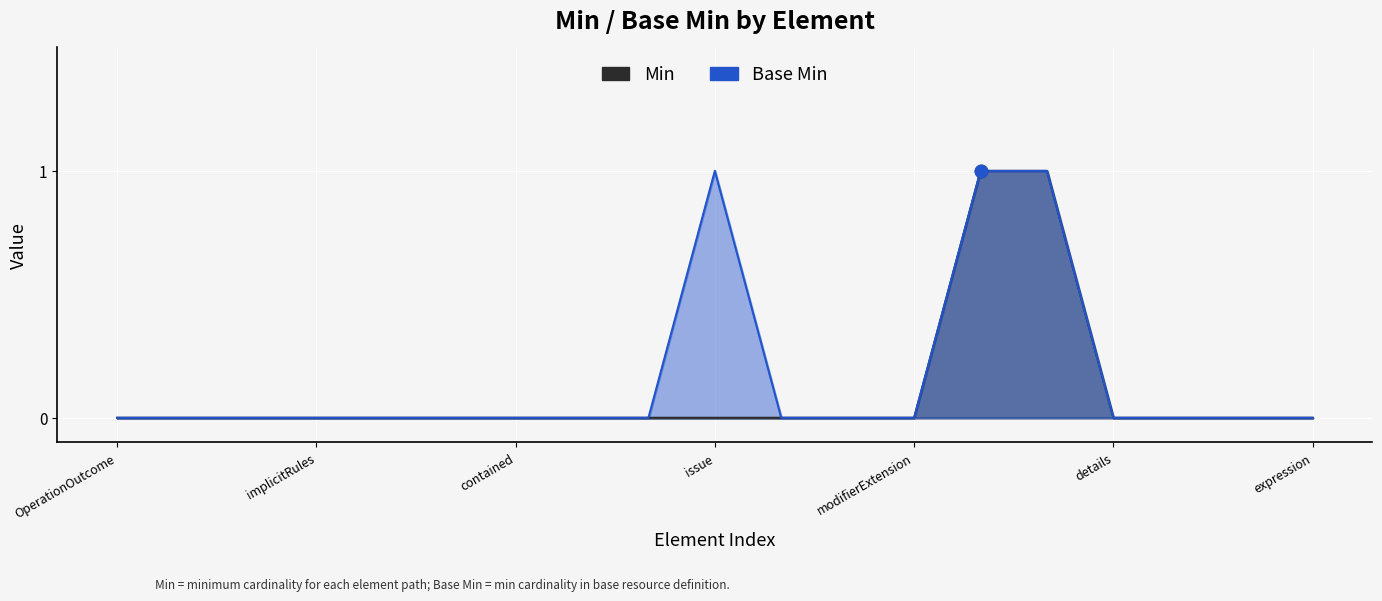

Which series has the largest total across all categories?

Base Min